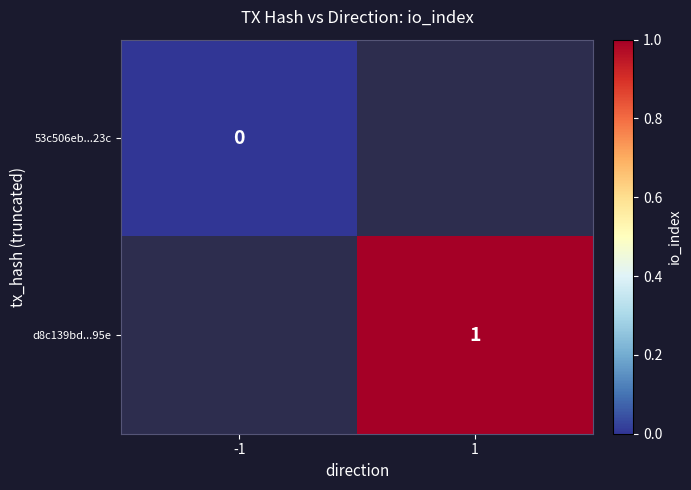

Is the value of d8c139bd...95e at 1 greater than the value of 53c506eb...23c at -1?

Yes